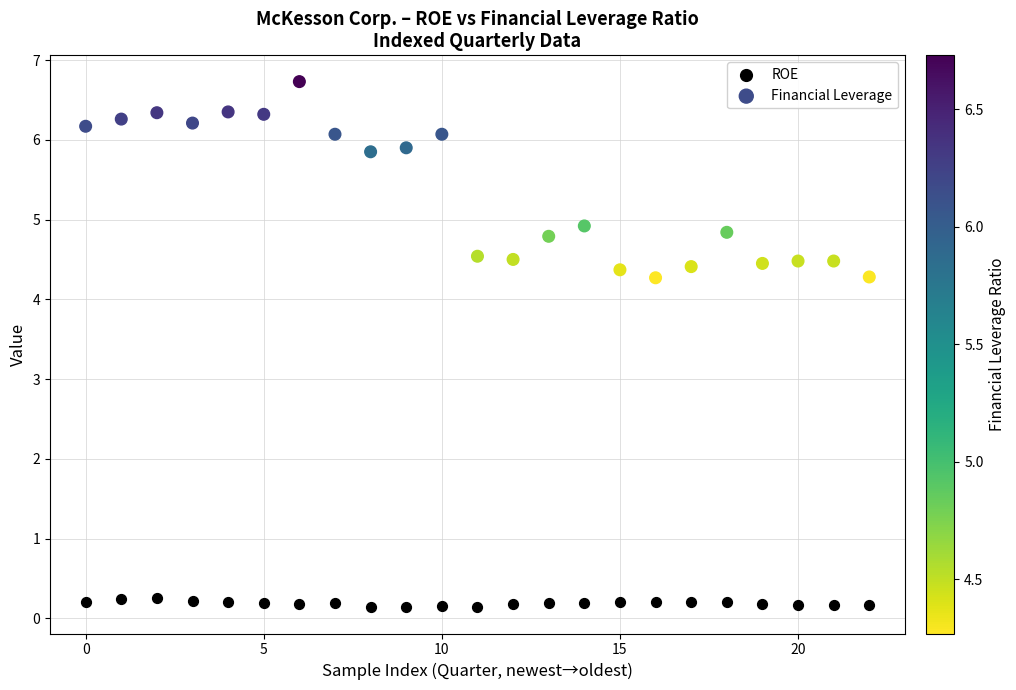

Across all data points, what is the range of Y values (max minus min)?

6.6